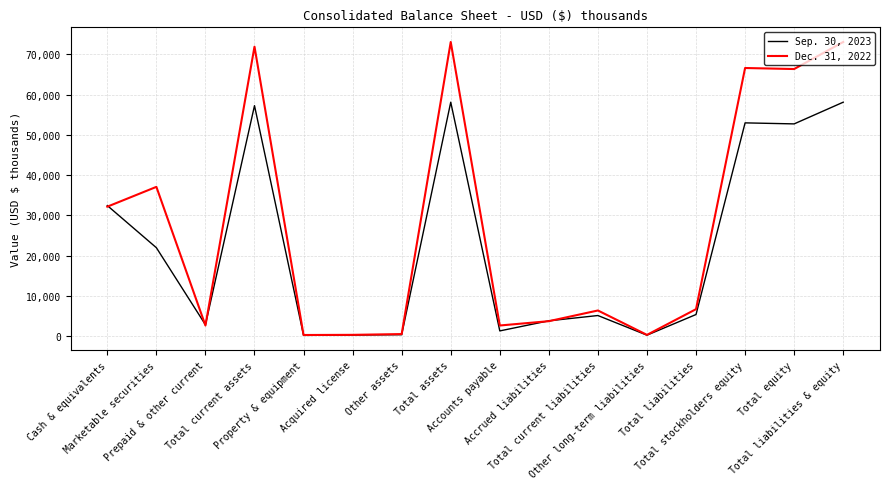

What are all the series names shown in the legend?

Sep. 30, 2023, Dec. 31, 2022